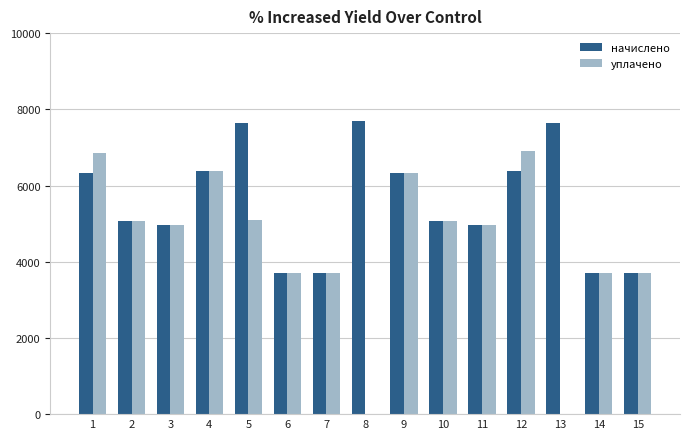

Which series has the largest total across all categories?

начислено